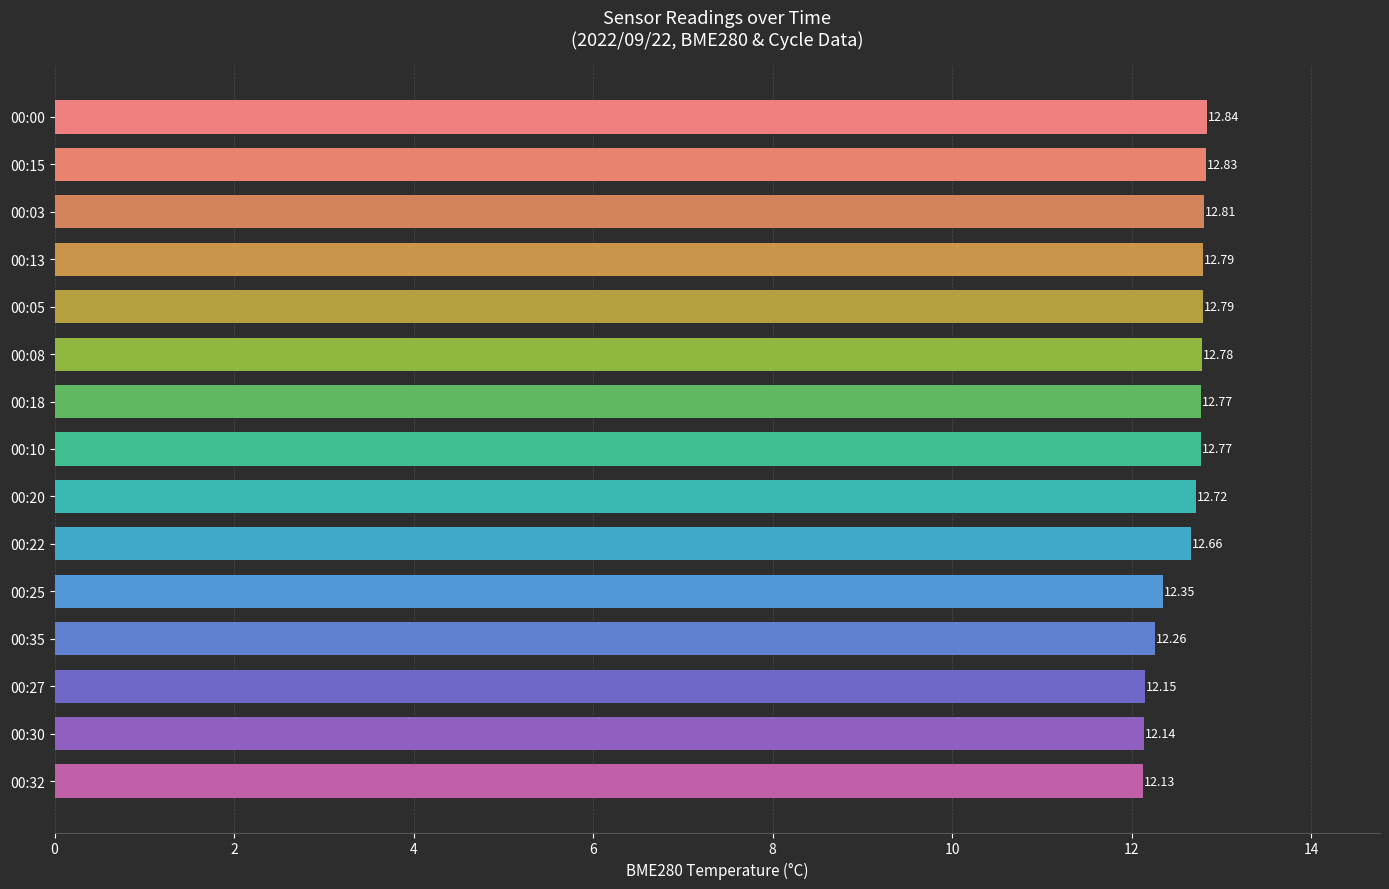

How many bars are there in total?

15